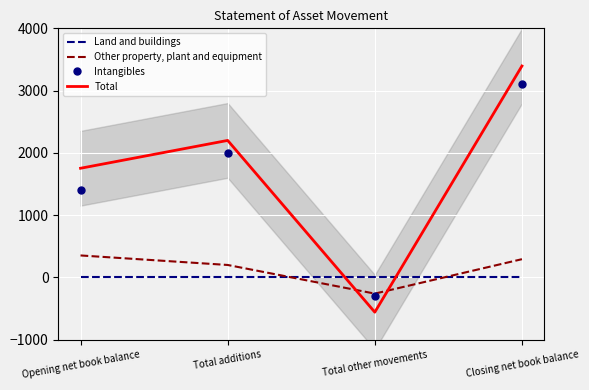

What is the difference between the Total values at Closing net book balance and Total additions?

1195